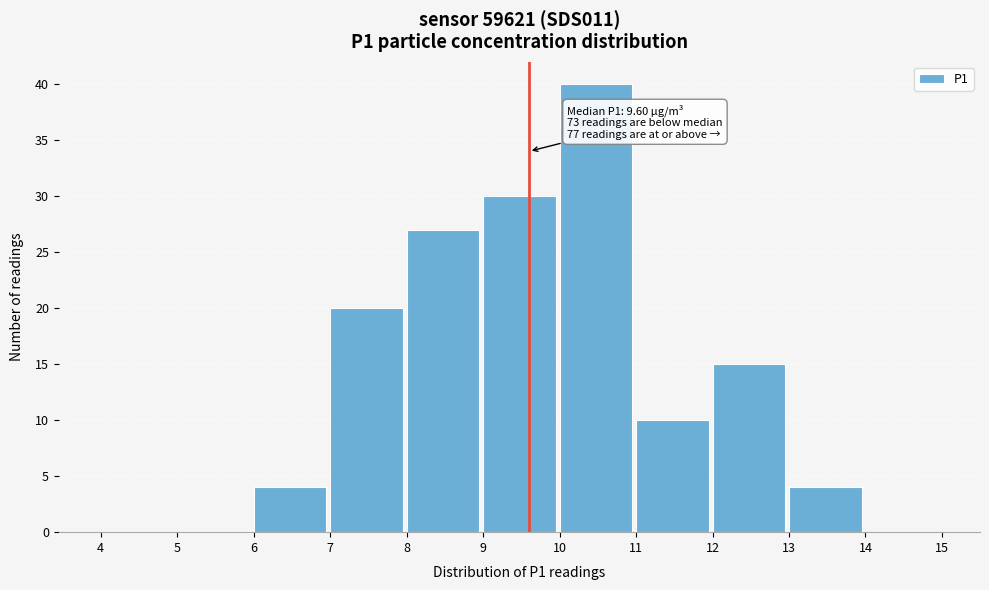

Which range on the x-axis has the tallest bar?

10 to 11